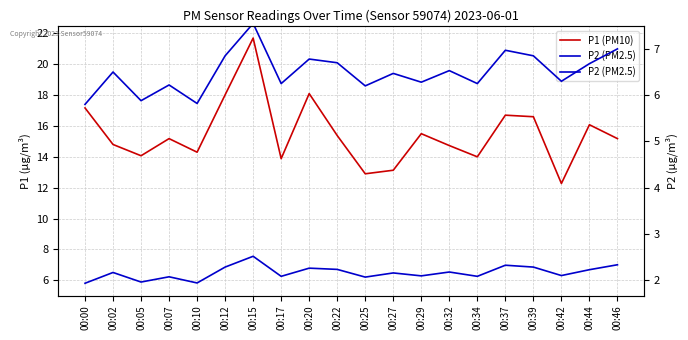

What is the sum of all P2 (PM2.5) values?

129.9